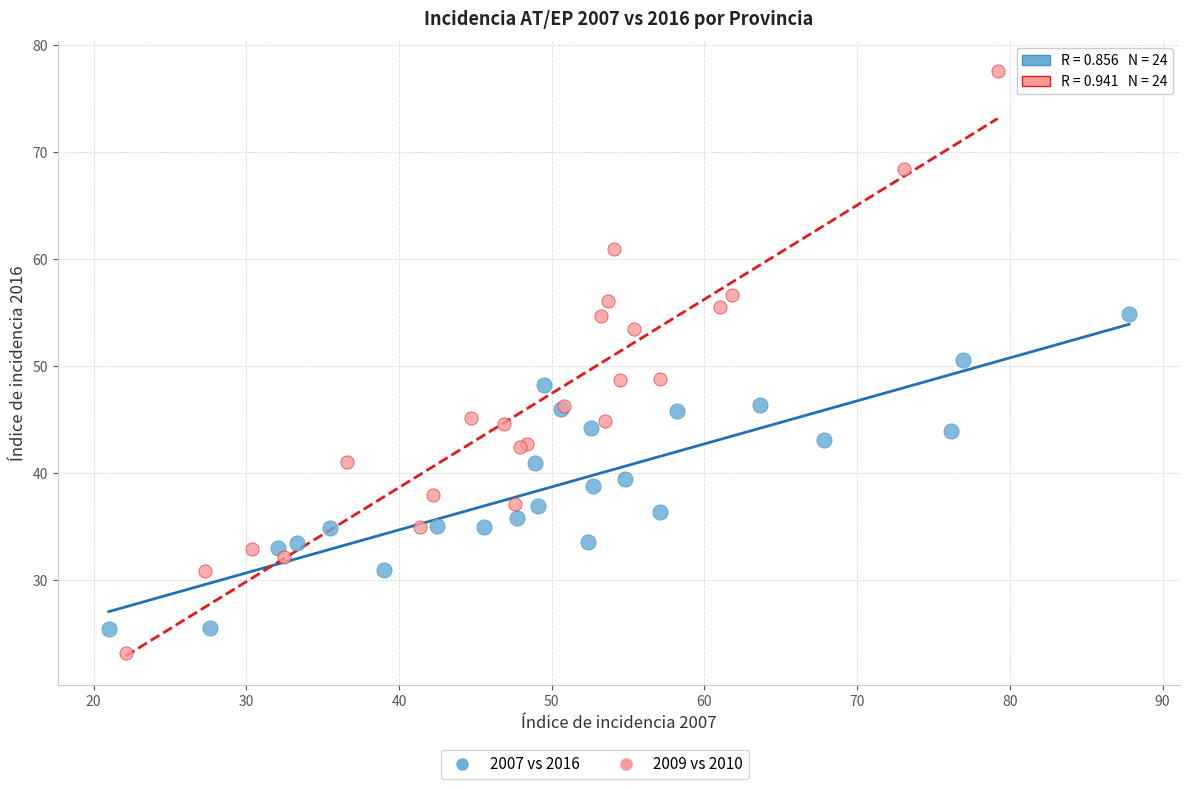

Which series reaches the minimum Y coordinate?

2009 vs 2010